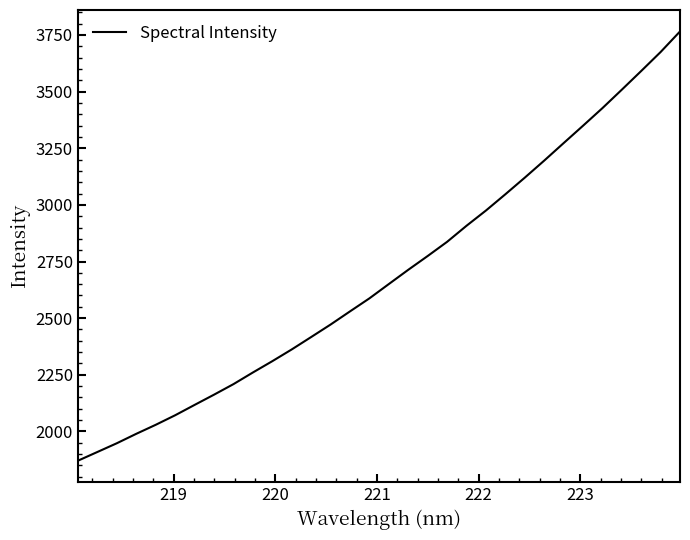

Count the number of categories in the chart.

32